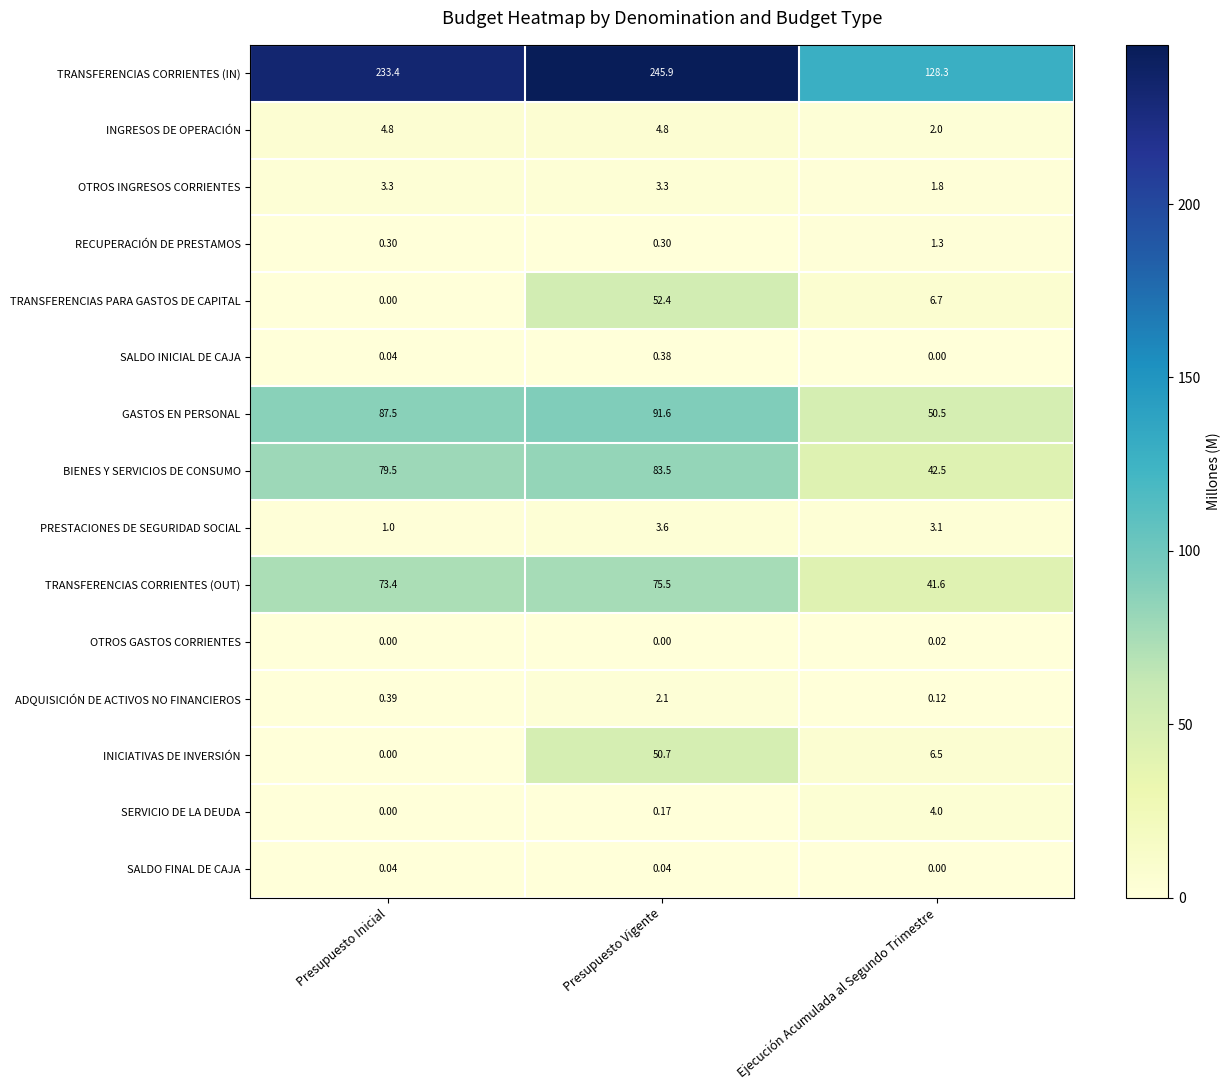

Which series changed the most between Presupuesto Vigente and Ejecución Acumulada al Segundo Trimestre?

TRANSFERENCIAS CORRIENTES (IN)